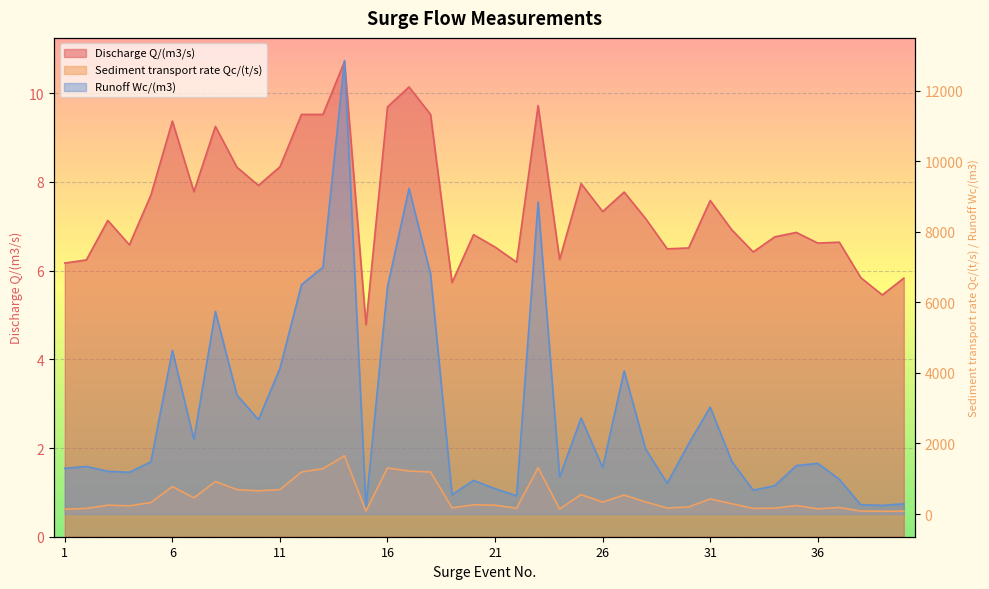

What is the average value of the Discharge Q/(m3/s) series?

7.5